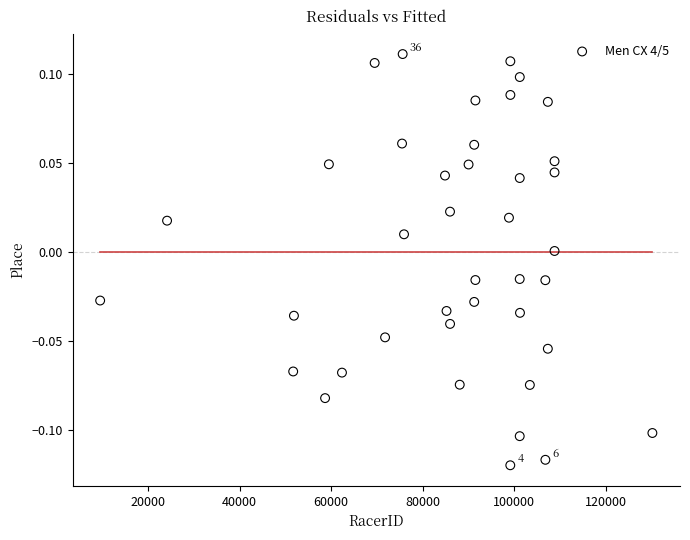

What is the range of X values (max minus min)?

120685.0